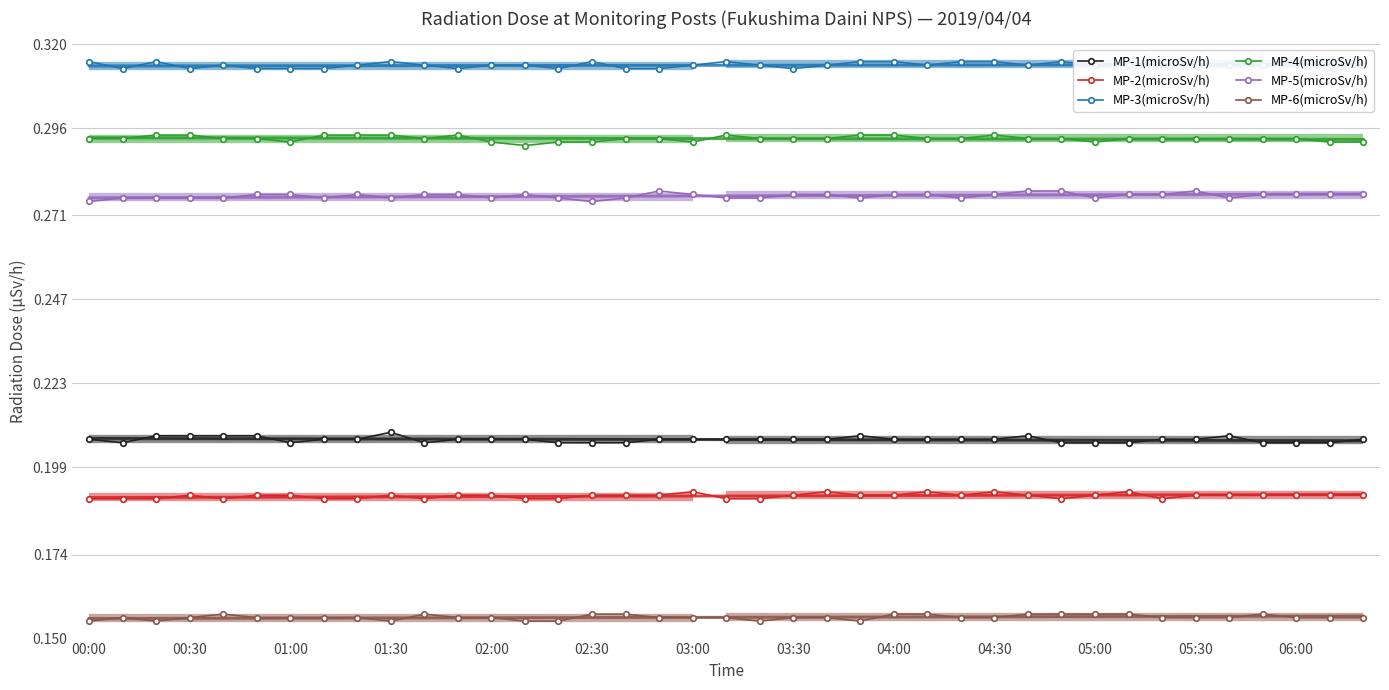

The MP-4(microSv/h) series shows 0.4 at 38. True or false?

False